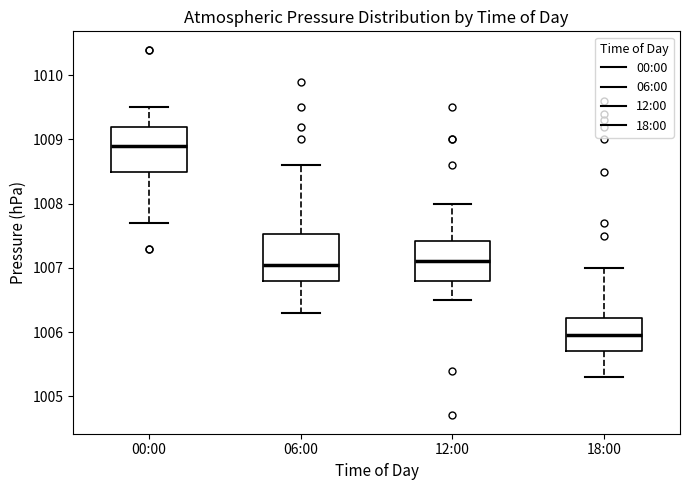

Reading left to right, transcribe this box plot: for each box, give where its median line is, the range the box spans, and where its two whiskers end, as read against the y-axis. The values are not printed on the chart, so give them approximately, as read against the axis.

00:00: median 1008.9, box 1008.5 to 1009.2, whiskers 1007.7 to 1009.5
06:00: median 1007.1, box 1006.8 to 1007.5, whiskers 1006.3 to 1008.6
12:00: median 1007.1, box 1006.8 to 1007.4, whiskers 1006.5 to 1008.0
18:00: median 1006.0, box 1005.7 to 1006.2, whiskers 1005.3 to 1007.0